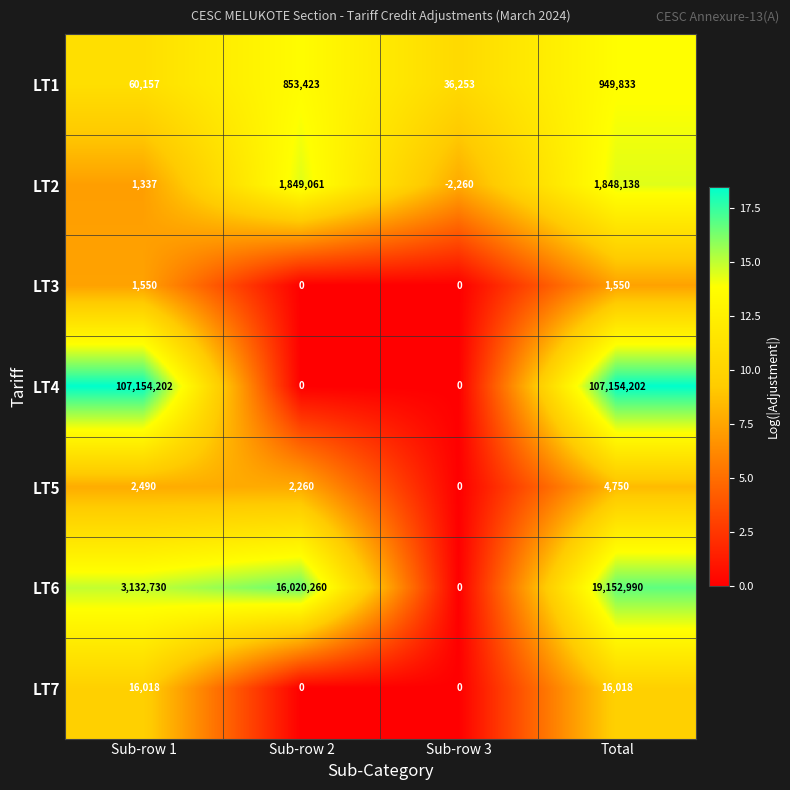

What is the difference between the maximum and minimum values in the LT1 series?

913580